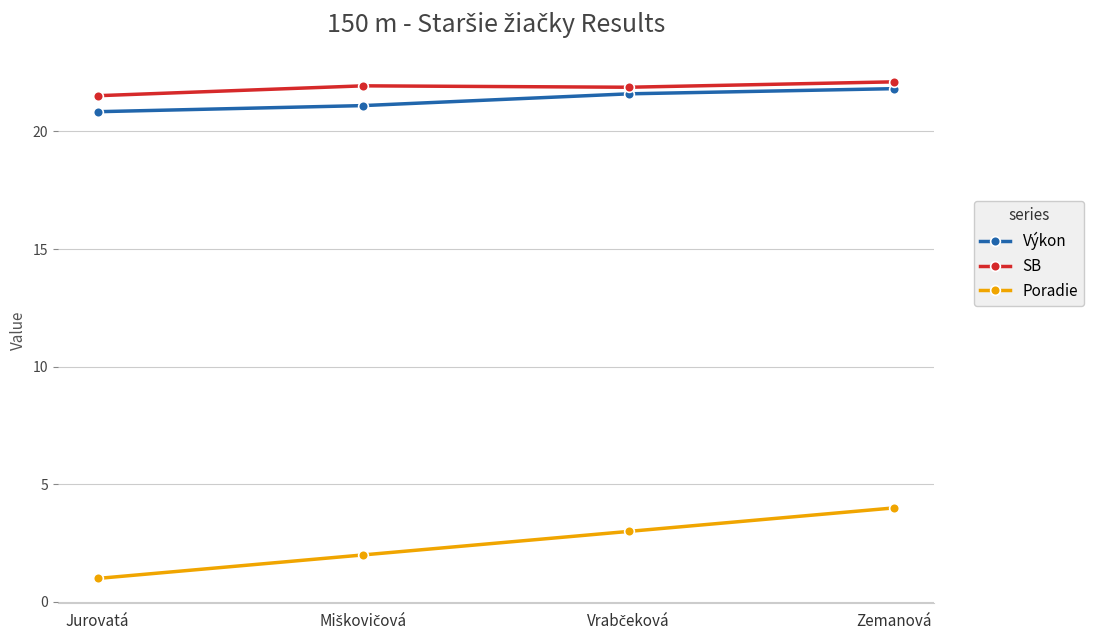

True or false: SB and Poradie cross at least once.

False